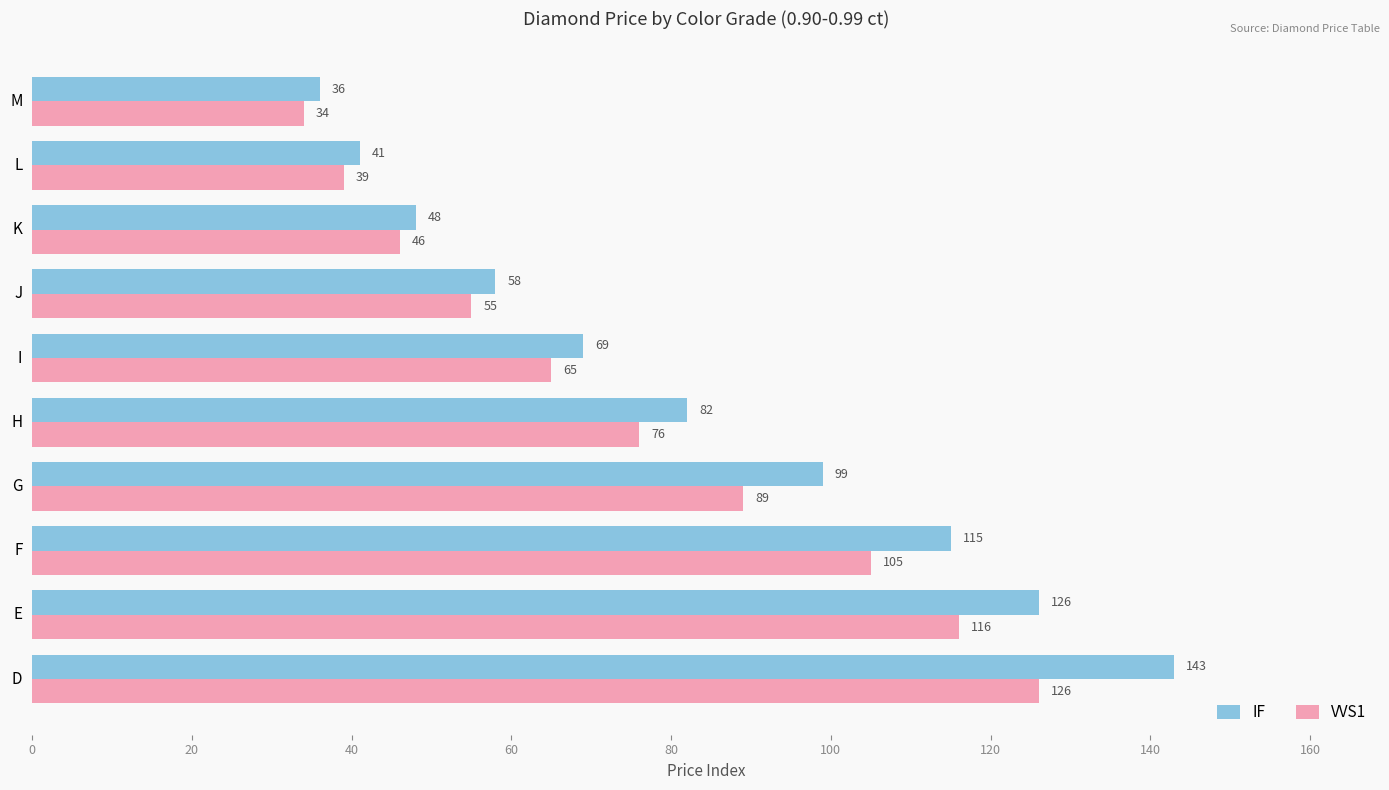

Read the VVS1 value at J.

55